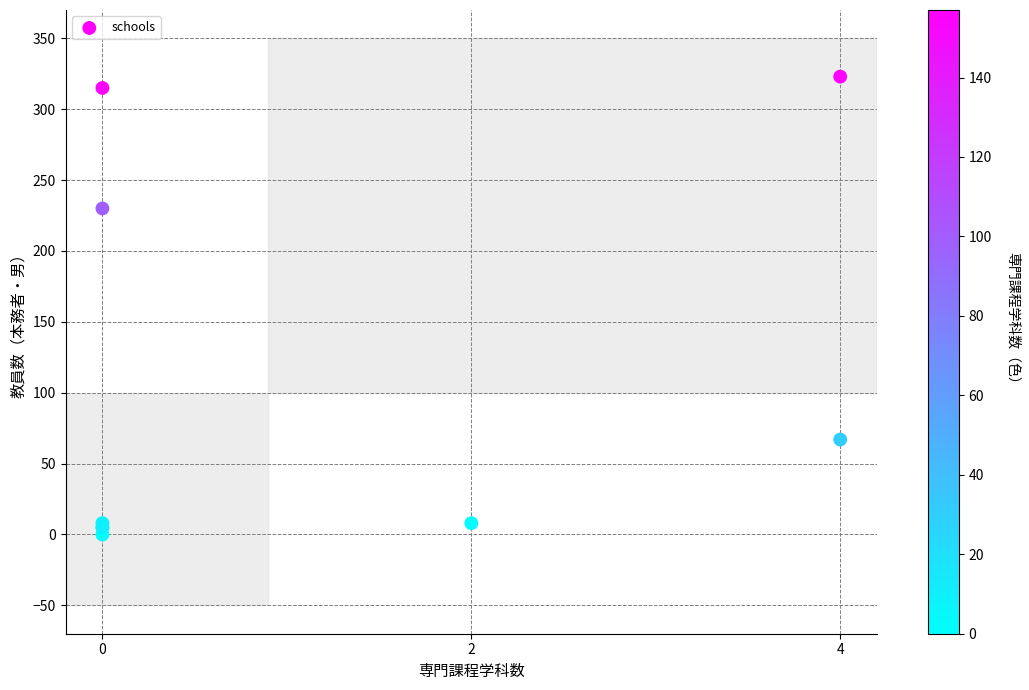

What Y value in the scatter plot is closest to 161?

230